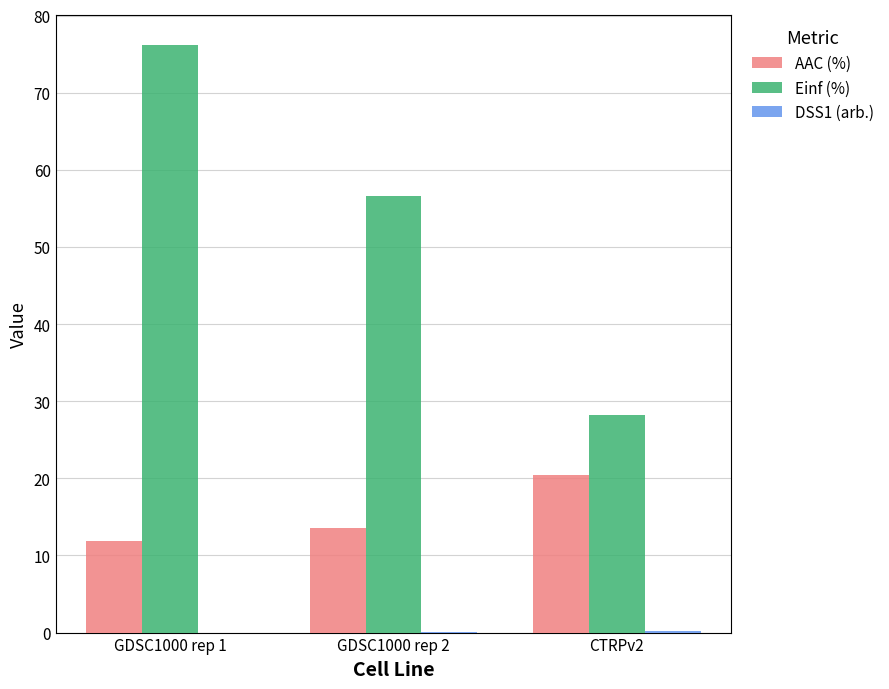

Where is Einf (%) nearest to the value 52?

GDSC1000 rep 2